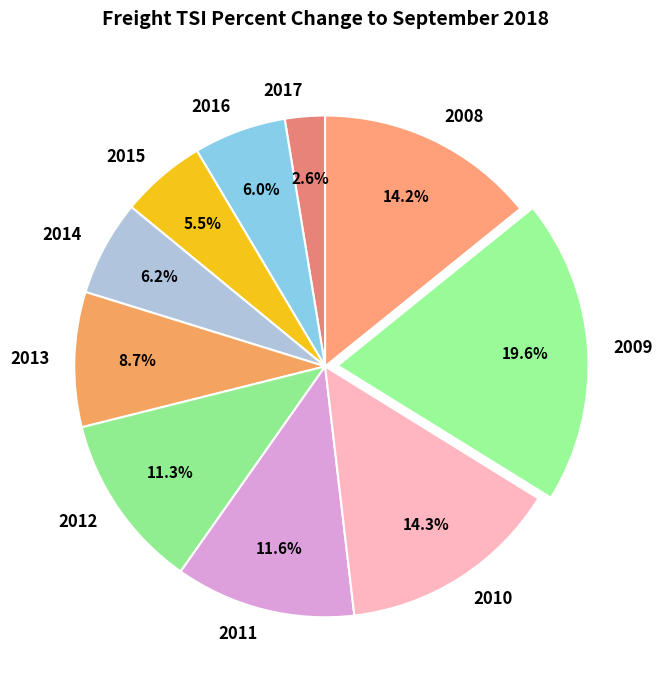

Approximately how many times larger is the value at 2012 compared to 2013?

1.3